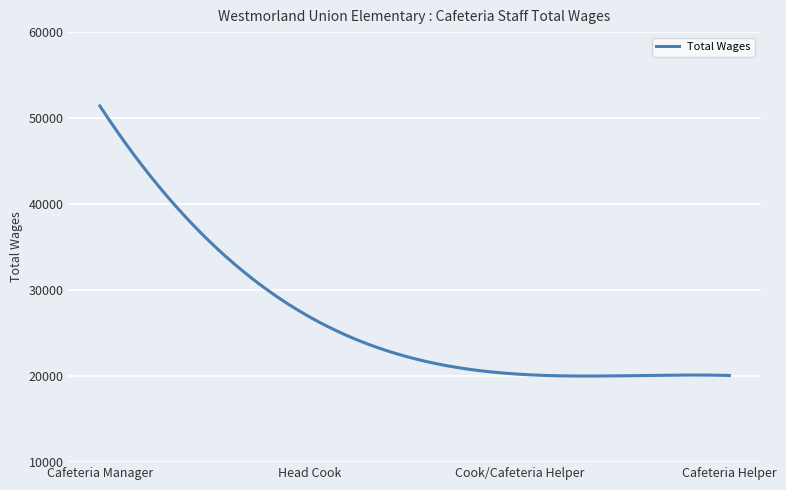

What is the difference between the maximum and minimum values?

31403.8